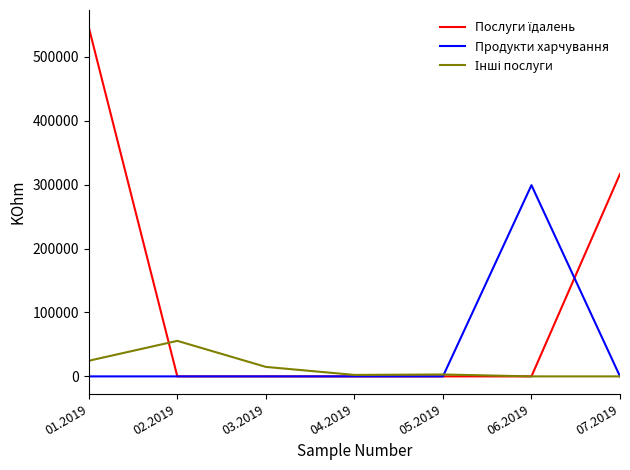

What is the sum of all Продукти харчування values?

299164.8